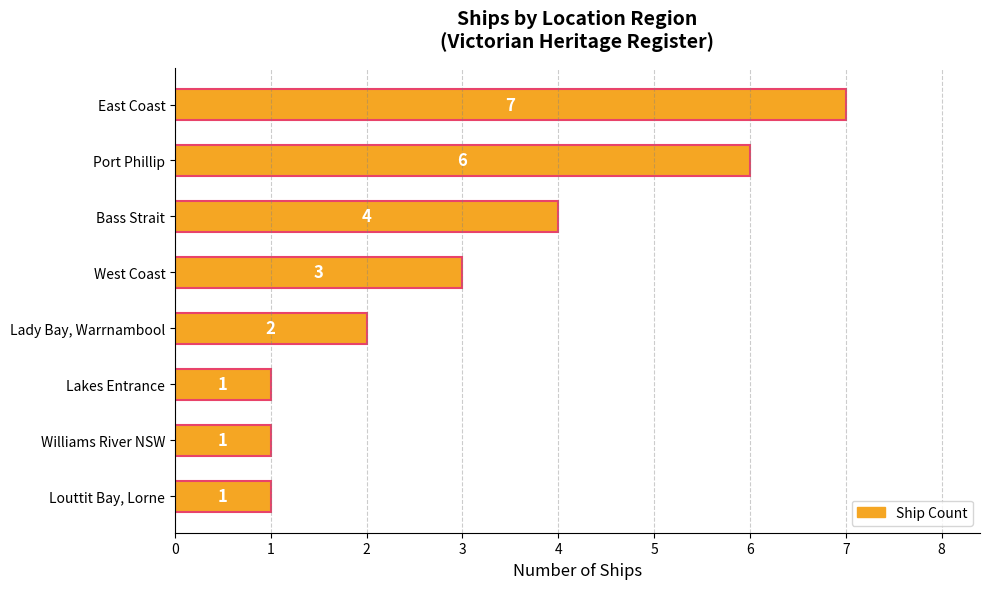

What is the greatest value displayed?

7